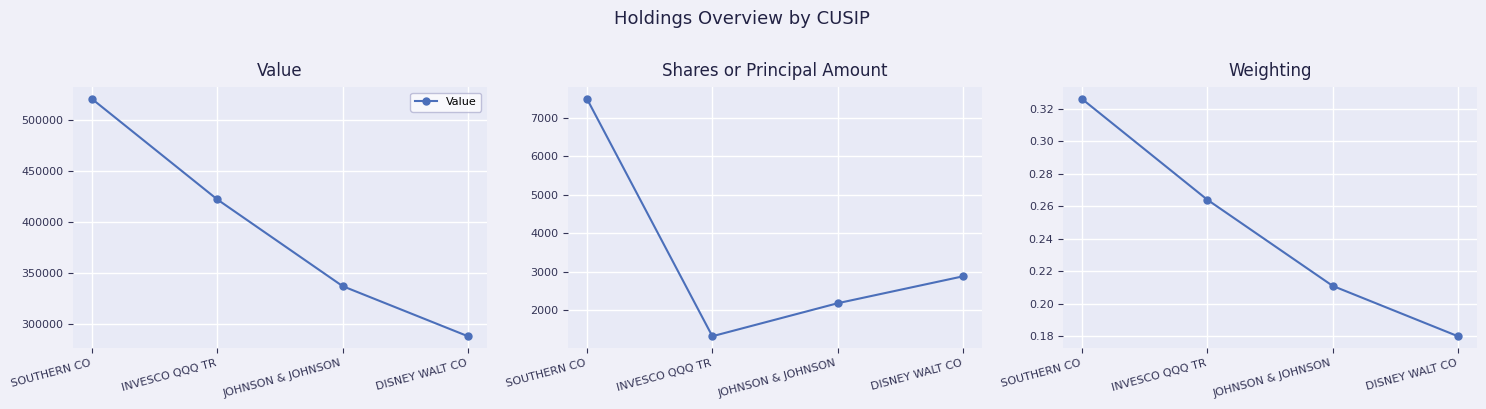

Reading left to right, transcribe all the data shown in this chart.

Value: 521154.0	422344.0	337125.0	287874.0
Shares or Principal Amount: 7490.0	1316.0	2175.0	2875.0
Weighting: 0.3	0.3	0.2	0.2